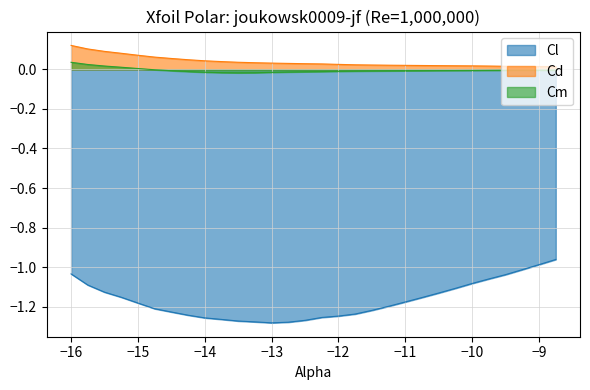

Is it true that Cm equals -0.0 at −11?

True